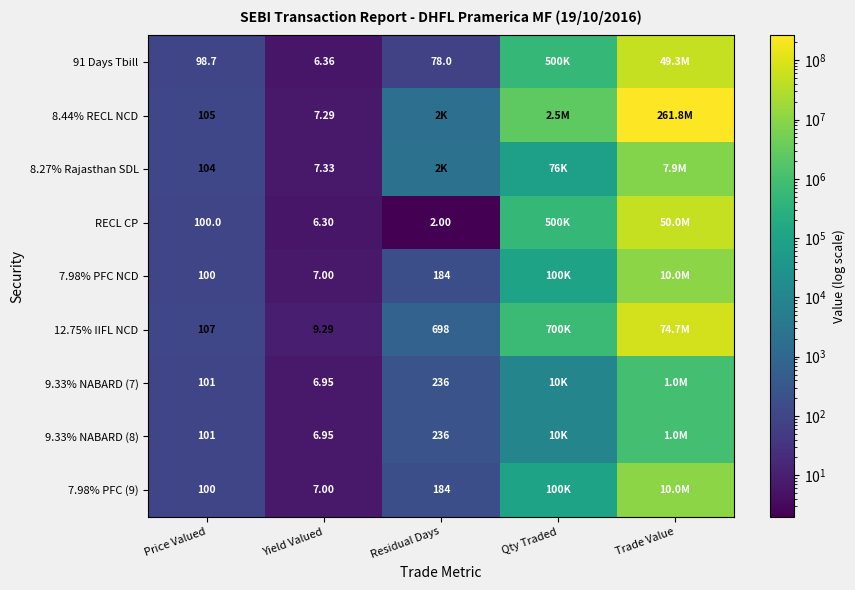

Where is 12.75% IIFL NCD nearest to the value 37343079?

Qty Traded